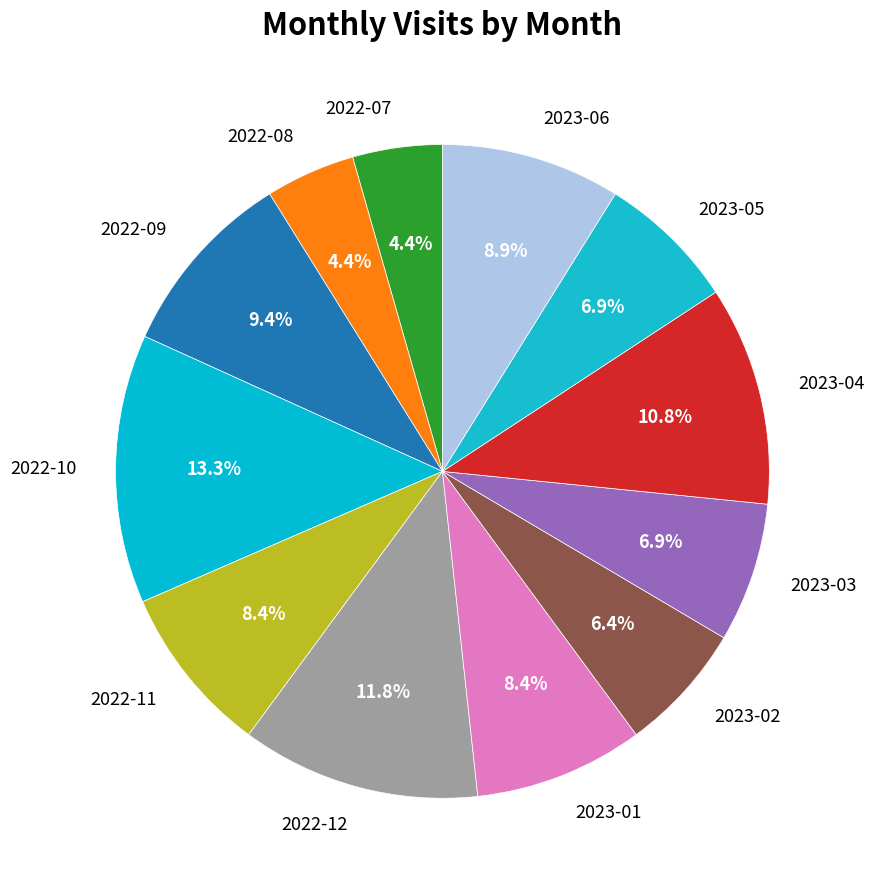

What is the largest slice in the pie chart?

2022-10